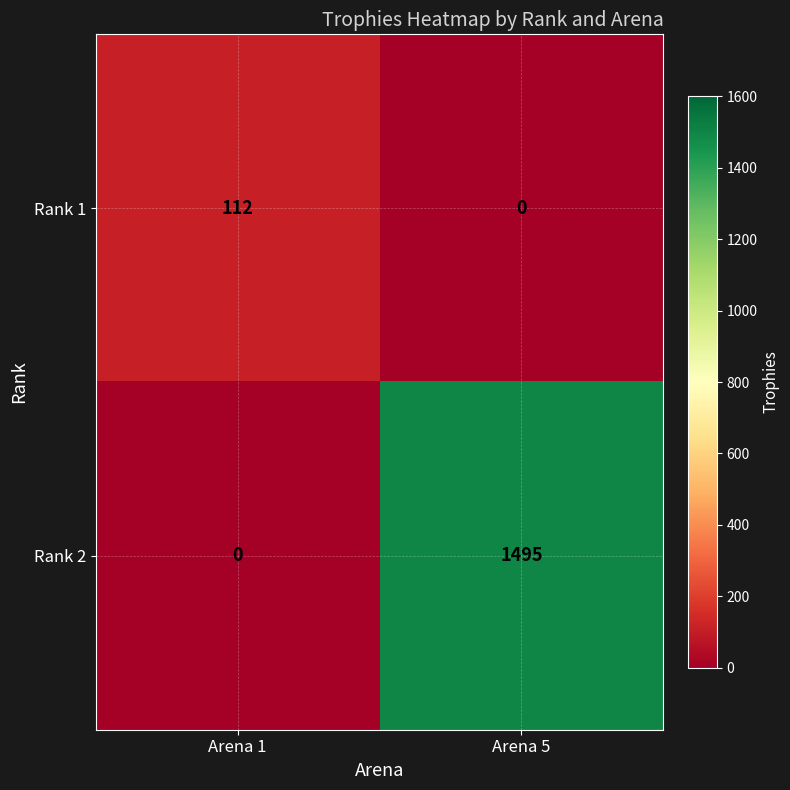

Reading left to right, list all the values displayed in this chart.

Rank 1: Arena 1=112	Arena 5=0
Rank 2: Arena 1=0	Arena 5=1495